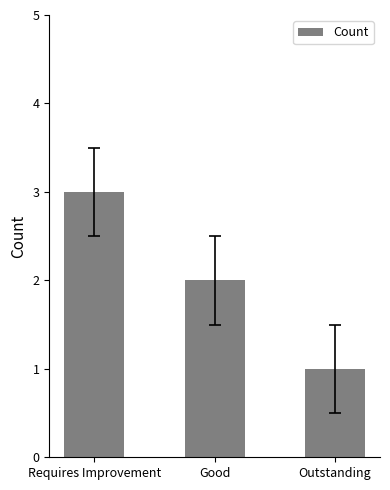

What is the minimum value shown in the chart?

1